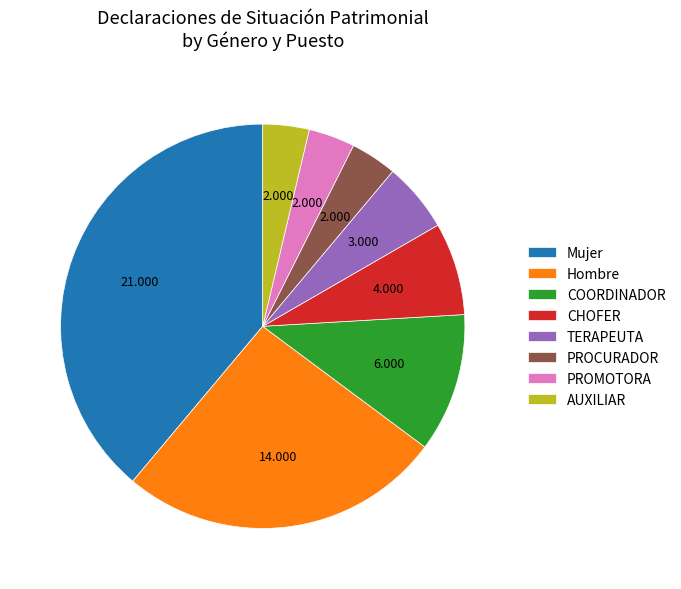

Does PROCURADOR account for over 50% of the chart?

No